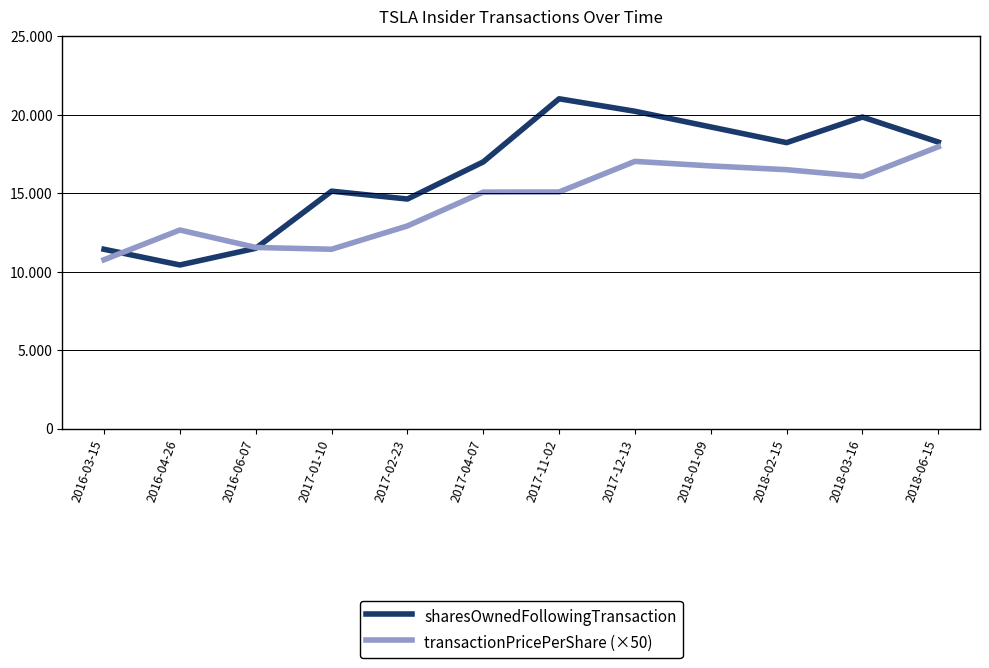

At which label does transactionPricePerShare (×50) first exceed 15080?

2017-11-02